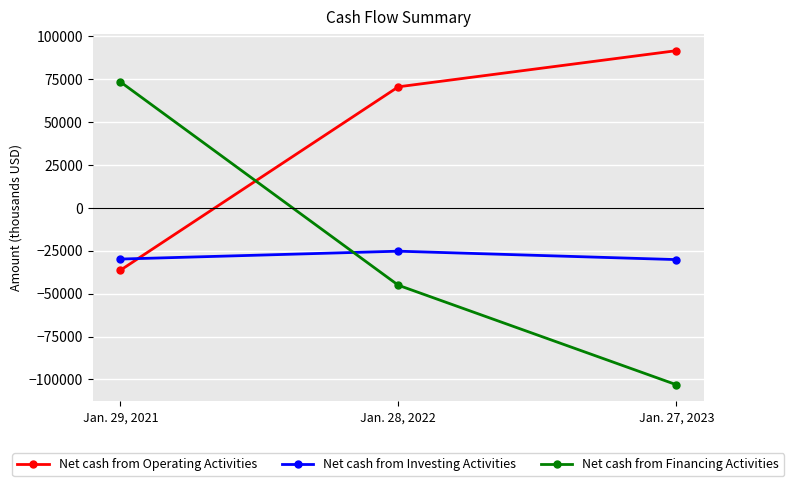

Where is Net cash from Investing Activities nearest to the value -27693?

Jan. 29, 2021